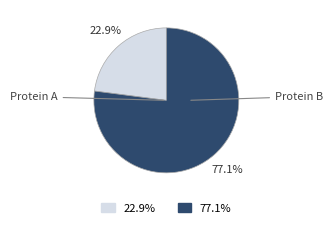

Combined, do Protein A and Protein B account for over 50%?

Yes